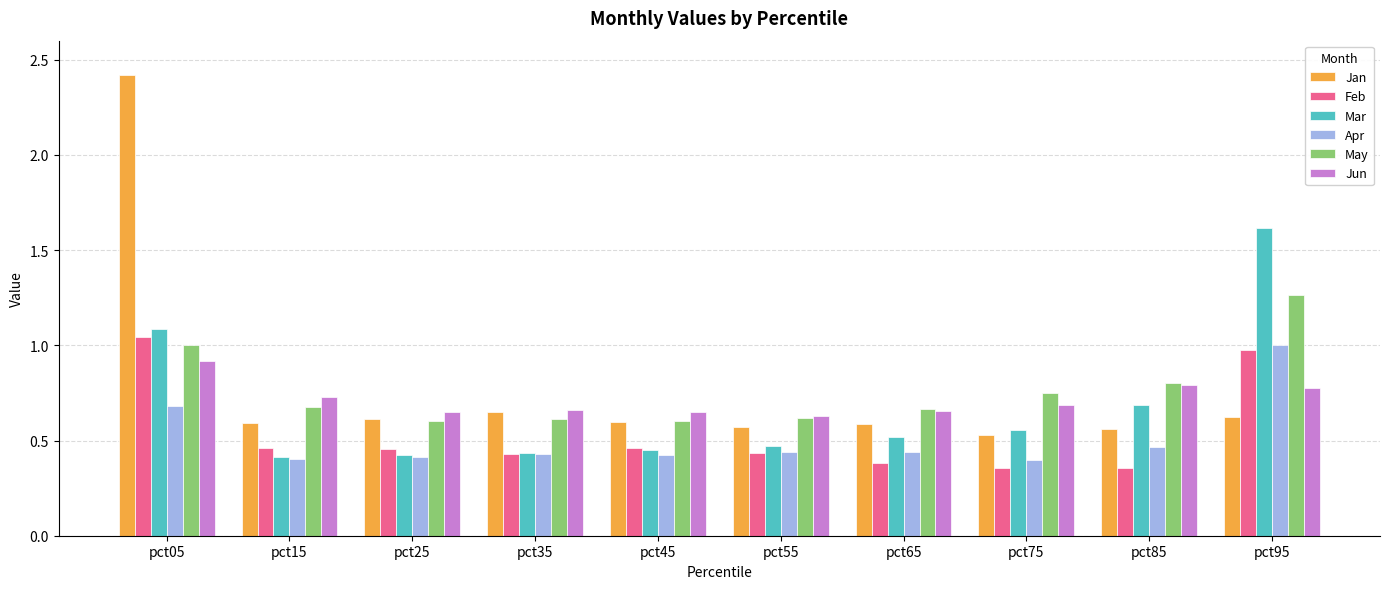

Is it true that Apr equals 0.4 at pct55?

True